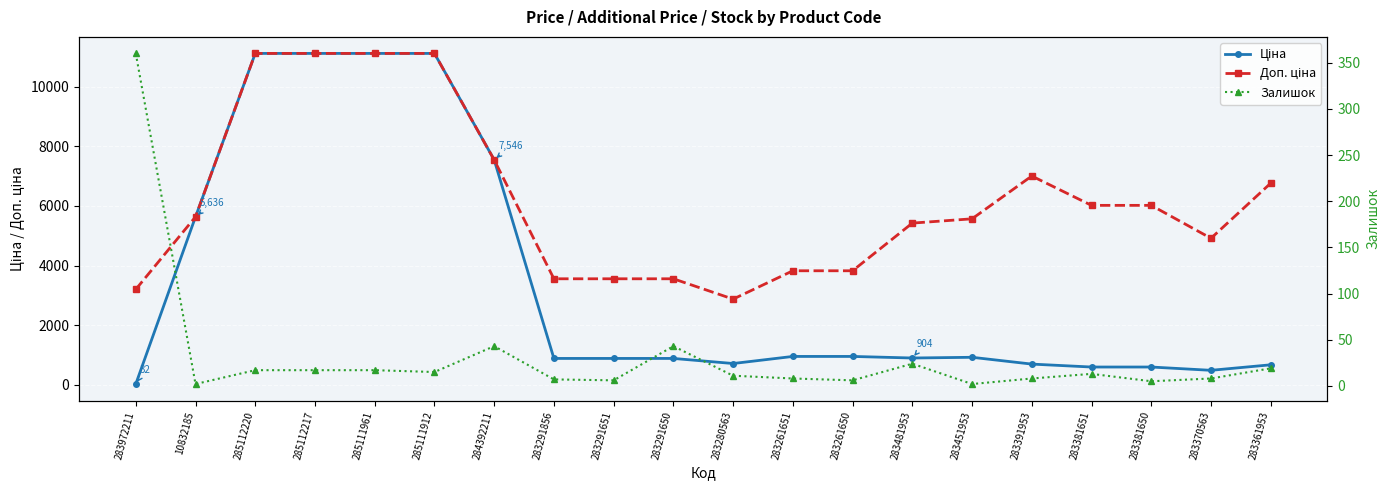

The value of Доп. ціна at 283280563 is 2878.5. True or false?

True